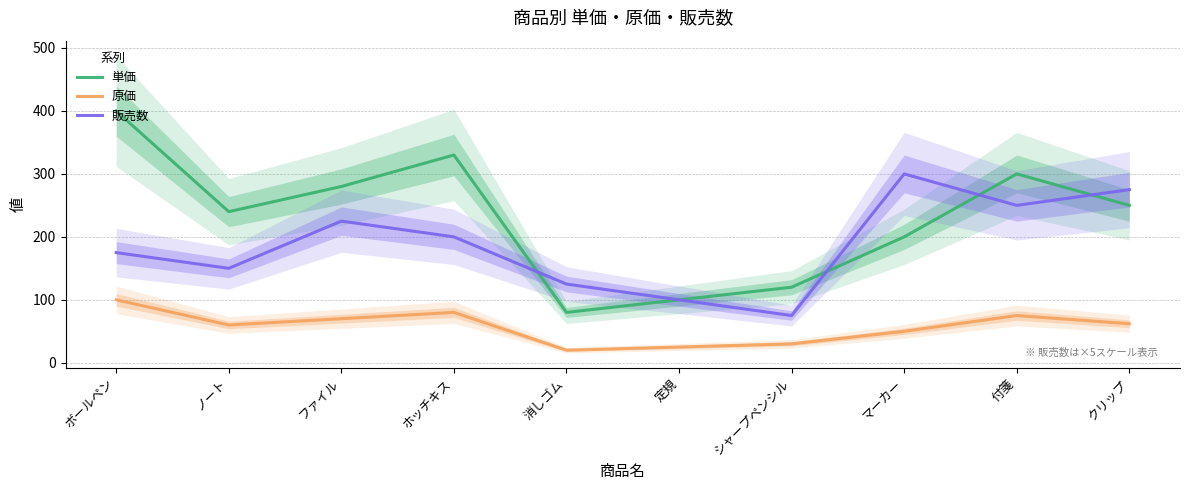

How many lines are shown in the chart?

3